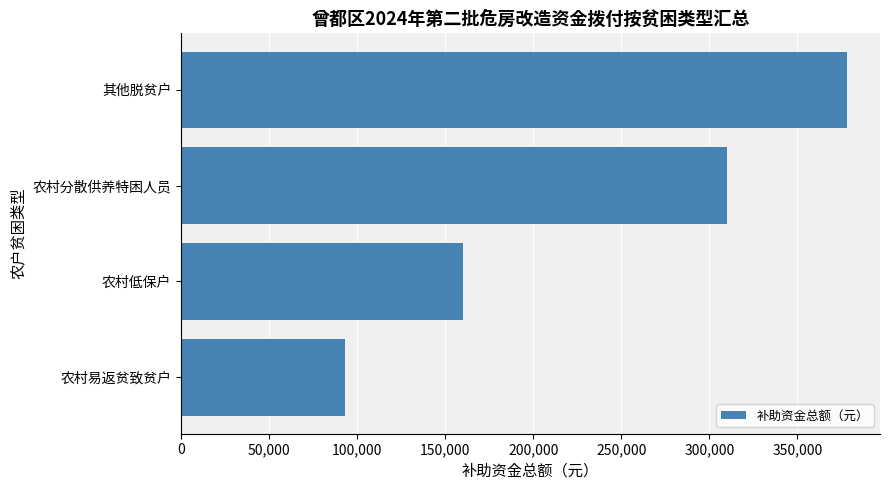

What is the smallest value displayed?

93000